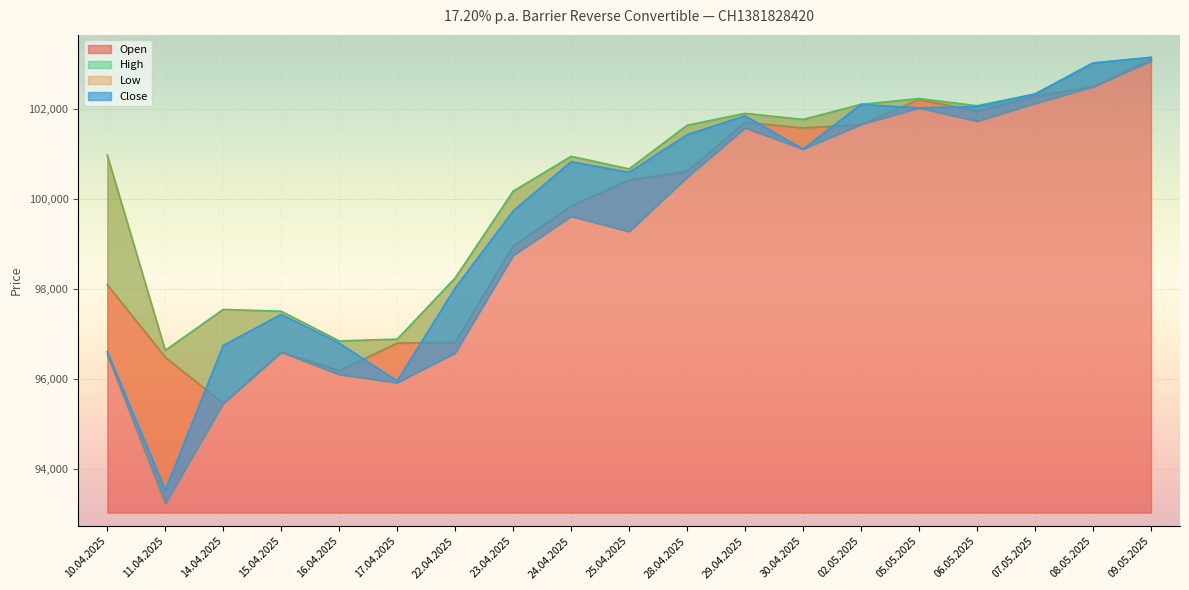

True or false: Low and Close intersect in this chart.

False